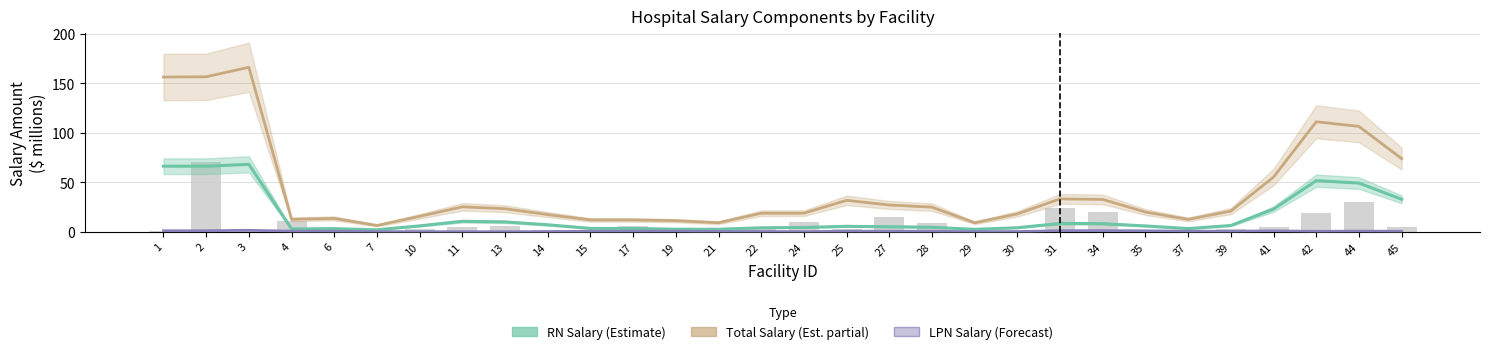

The Other Salary series shows 2.4 at 10. True or false?

True